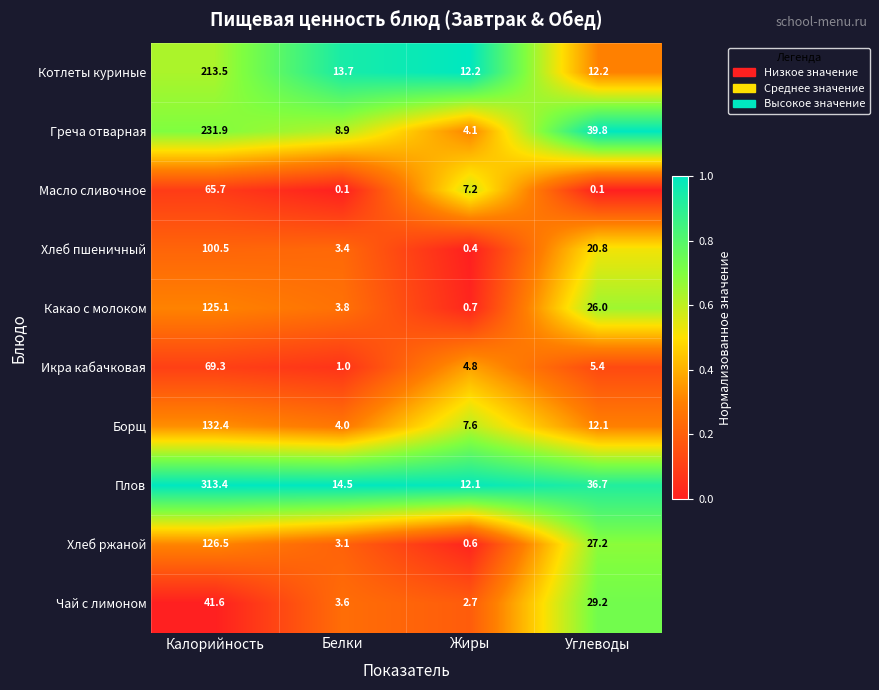

The value of Хлеб ржаной at Углеводы is 40.4. True or false?

False